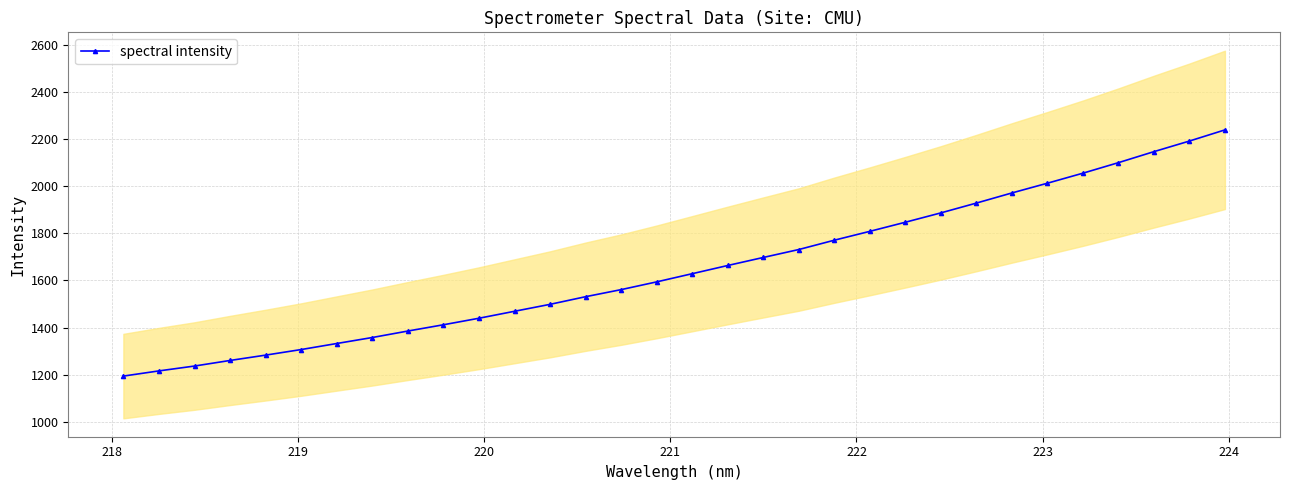

What is the value of the spectral intensity point at the 22nd from the left?

1808.5